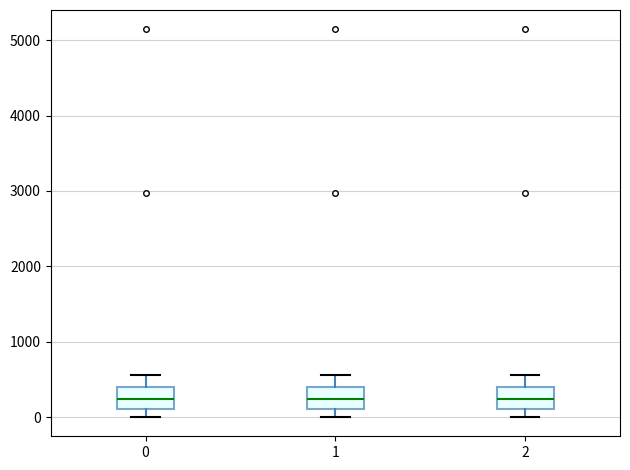

Reading left to right, read every box against the y-axis: the position of its median line, the range the box covers, and the ends of its whiskers. The values are not printed on the chart, so give them approximately, as read against the axis.

0: median 200, box 100 to 400, whiskers 0 to 600
1: median 200, box 100 to 400, whiskers 0 to 600
2: median 200, box 100 to 400, whiskers 0 to 600